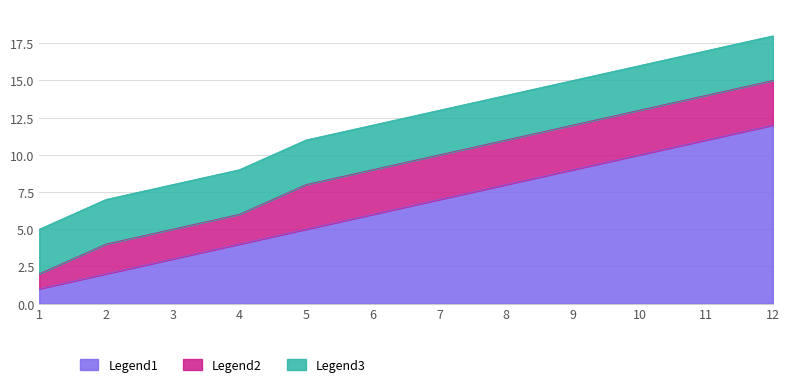

True or false: Legend1 and Legend2 intersect in this chart.

False